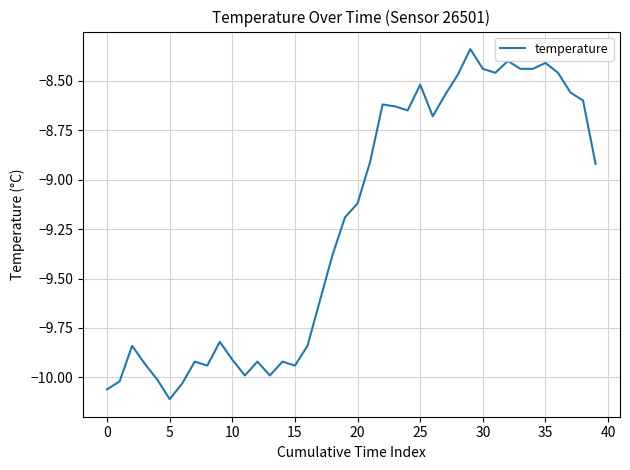

How many lines are shown in the chart?

1